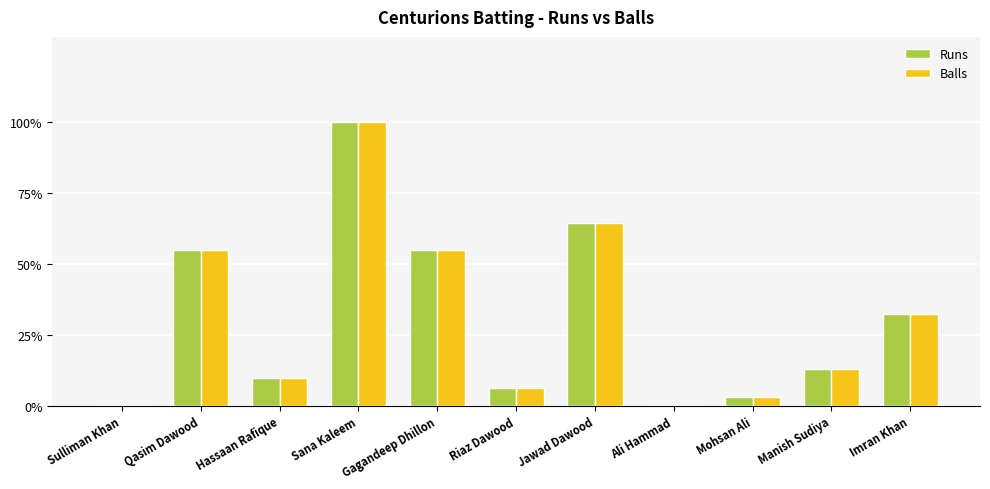

What are all the series names shown in the legend?

Runs, Balls